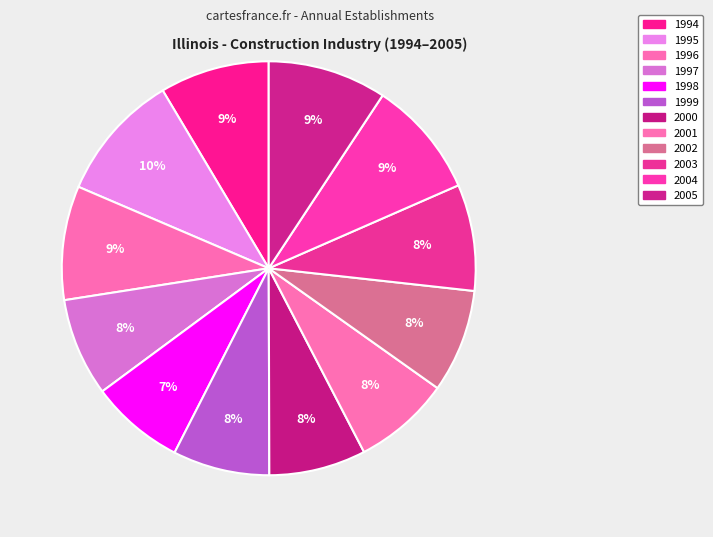

How many slices are in this pie chart?

12